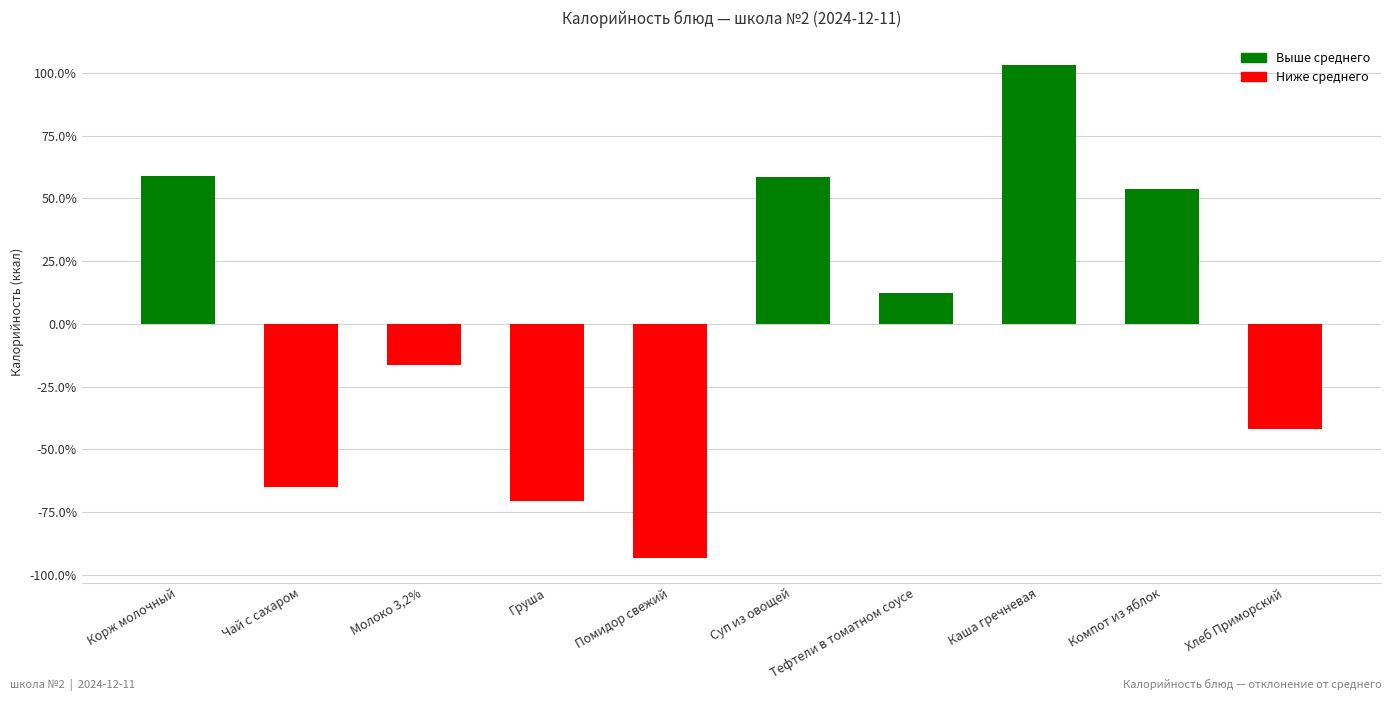

Rank the categories by value from highest to lowest.

Каша гречневая, Корж молочный, Суп из овощей, Компот из яблок, Тефтели в томатном соусе, Молоко 3,2%, Хлеб Приморский, Чай с сахаром, Груша, Помидор свежий